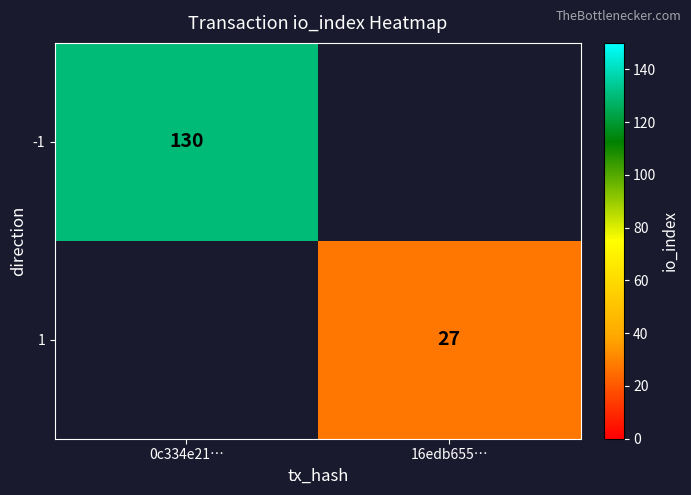

True or false: 1 has a value of 27 at 16edb655….

True